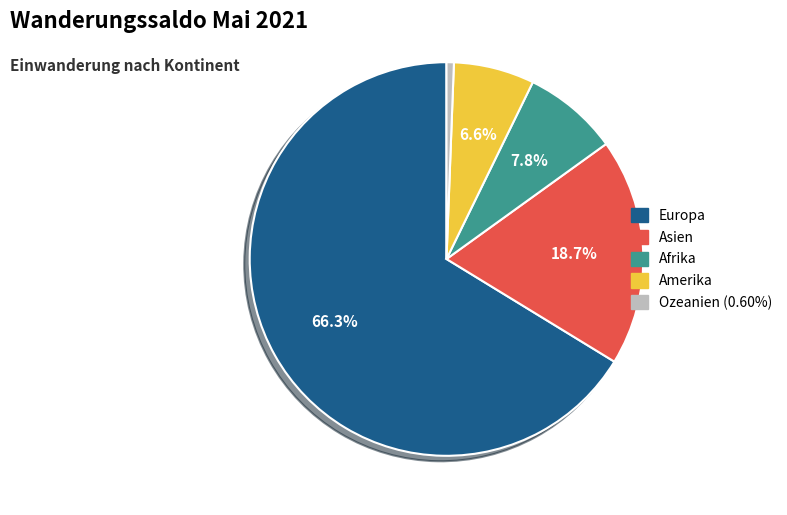

What is the ratio of the value at Amerika to the value at Ozeanien?

11.0